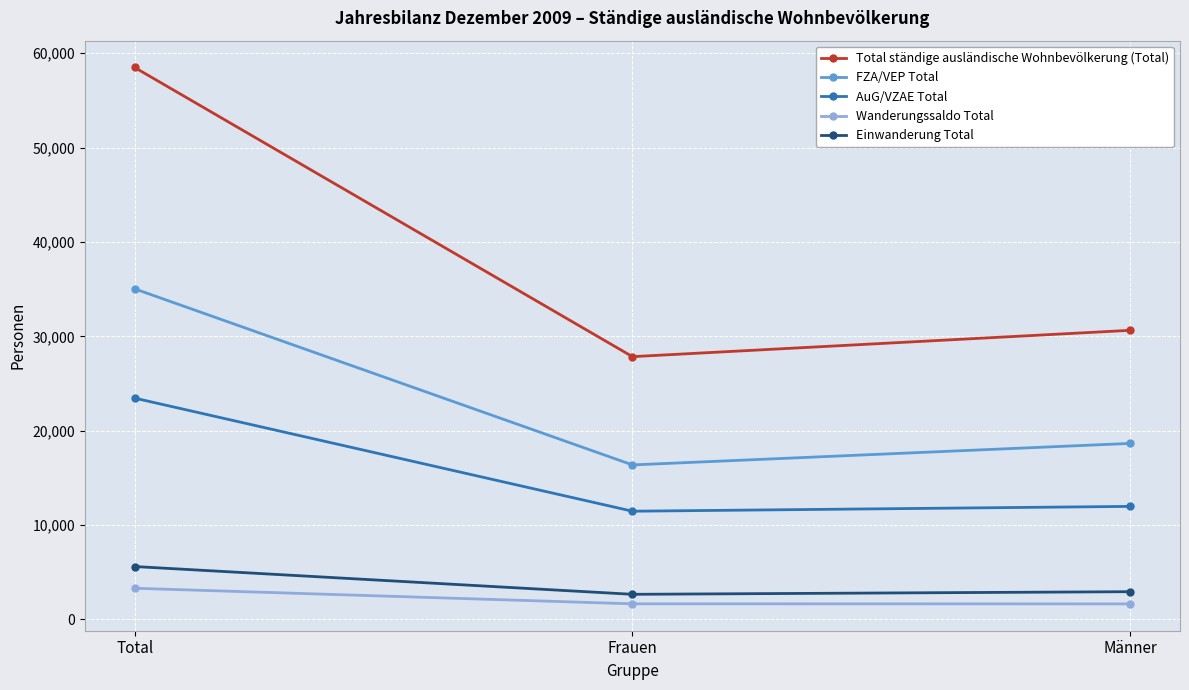

How many series are shown in this chart?

5